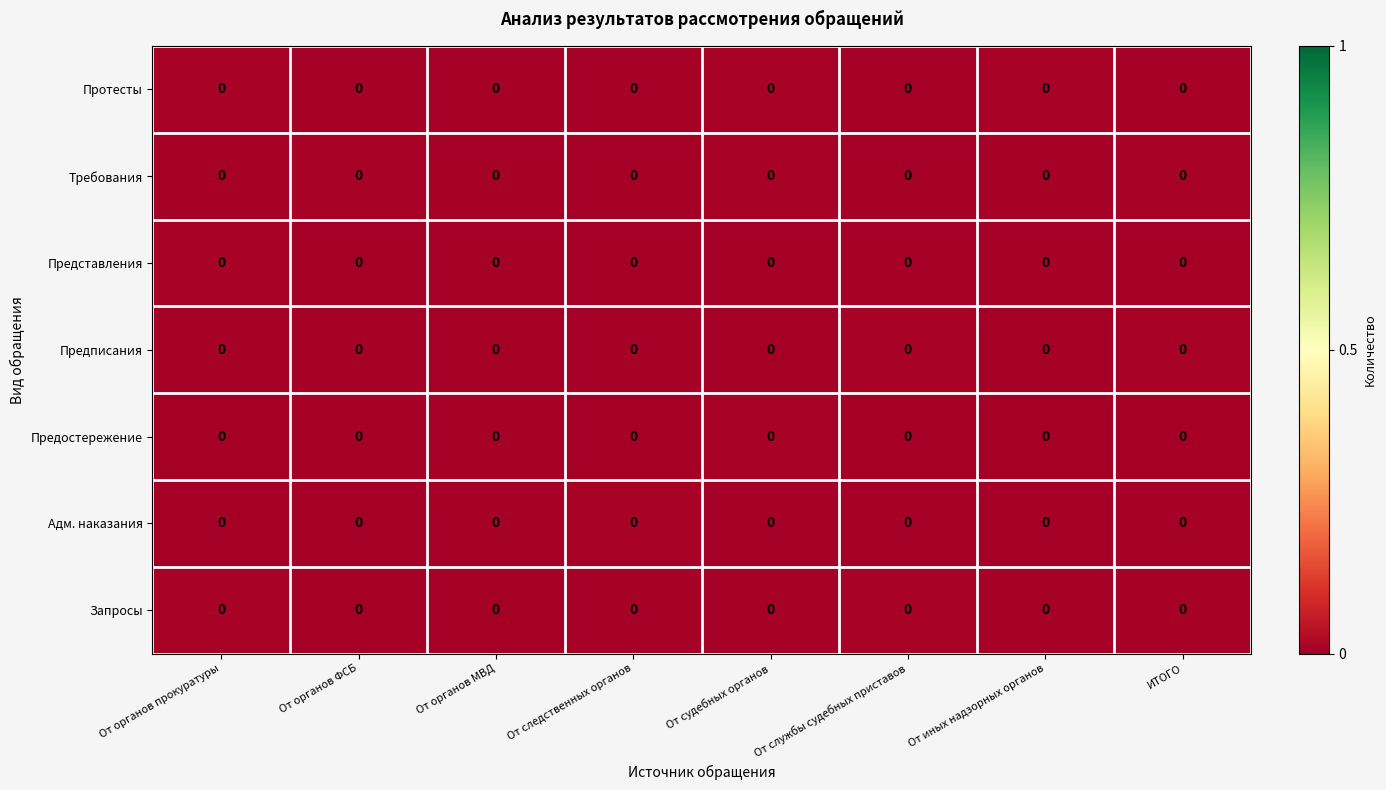

True or false: row_0 has a value of 0.0 at От службы судебных приставов.

True